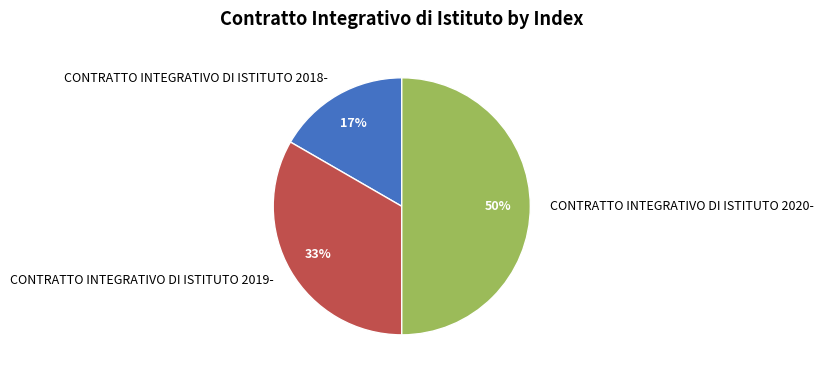

Does CONTRATTO INTEGRATIVO DI ISTITUTO 2019- account for over 50% of the chart?

No